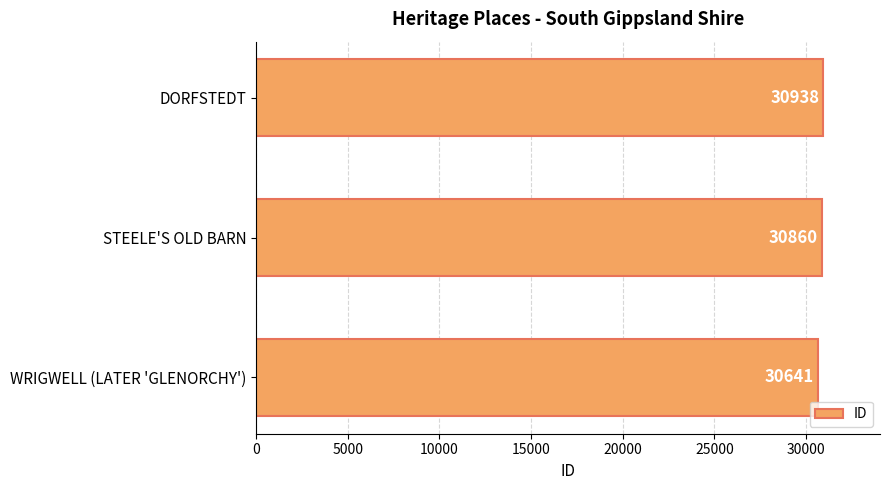

Which label corresponds to the largest value in the chart?

DORFSTEDT